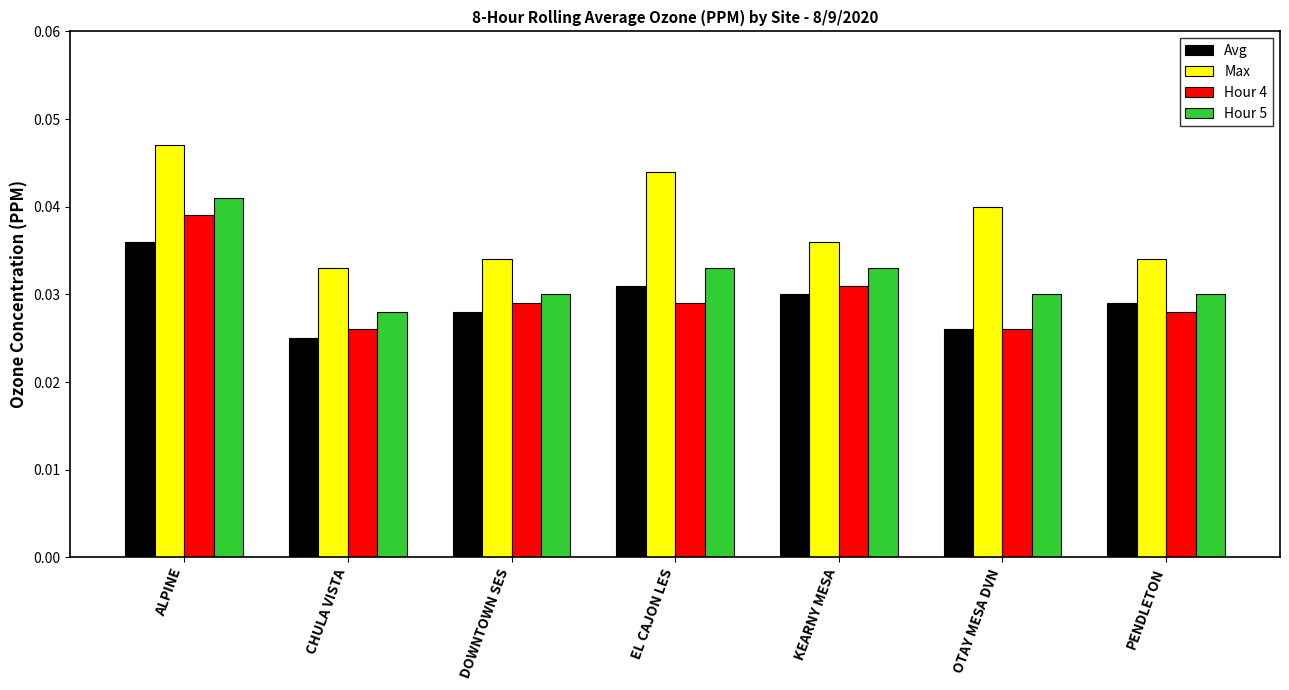

What is the sum of all Max values?

0.3